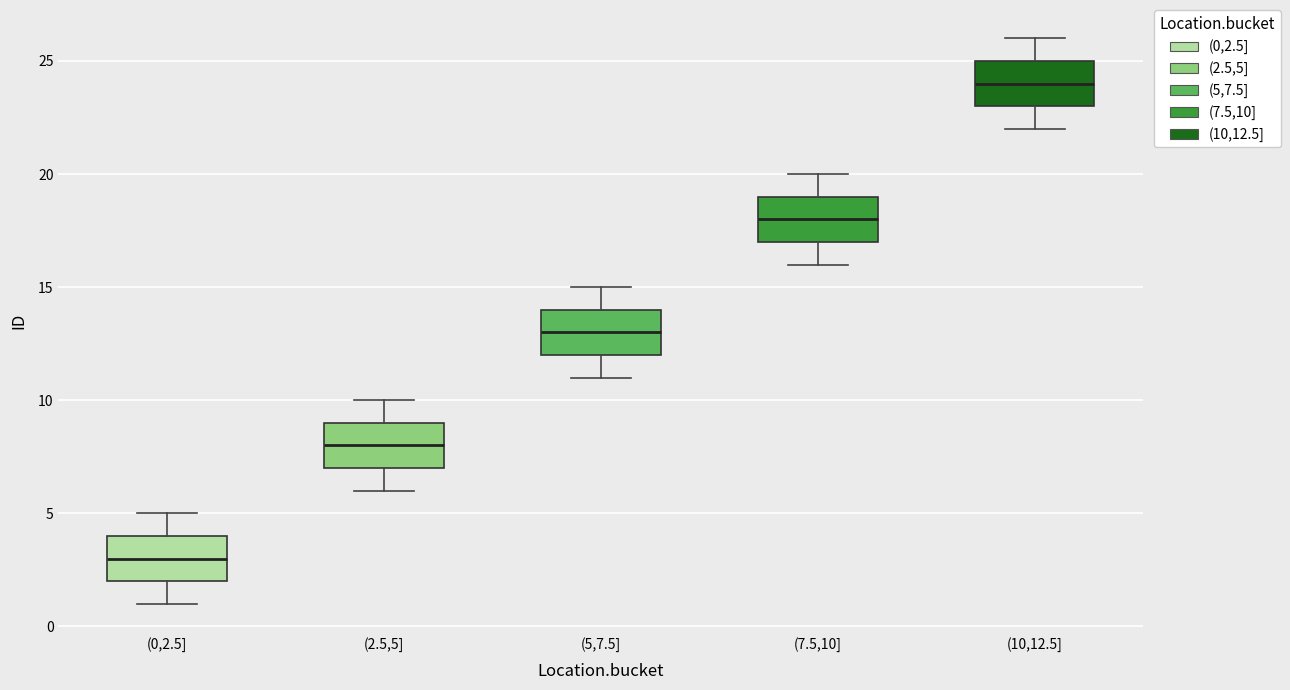

Which box has the highest median line?

(10,12.5]